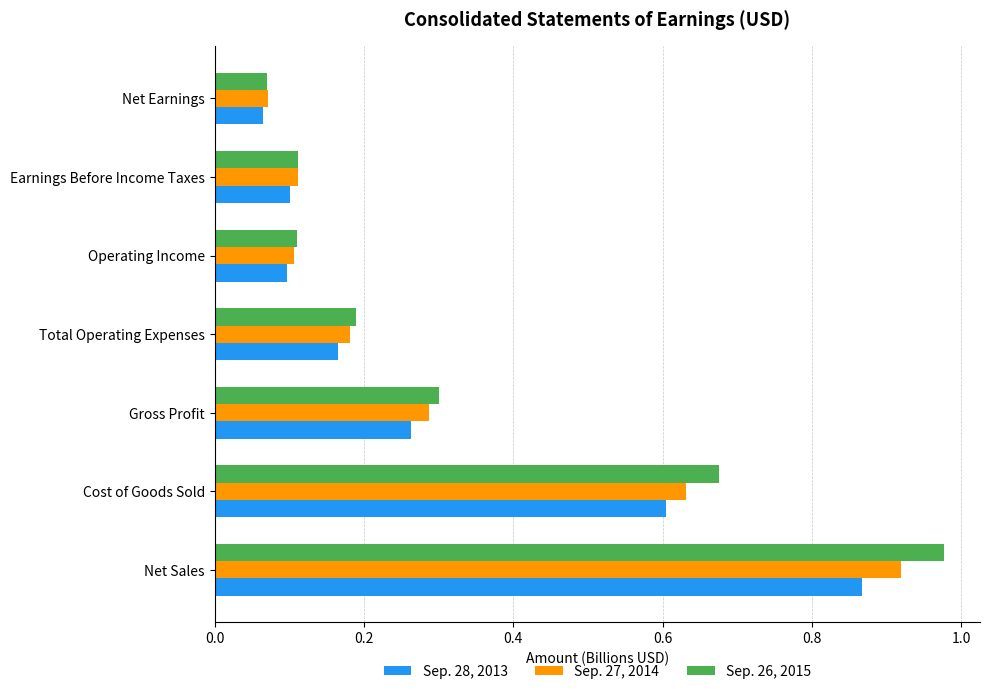

Is it true that Sep. 27, 2014 equals 0.0 at Total Operating Expenses?

False